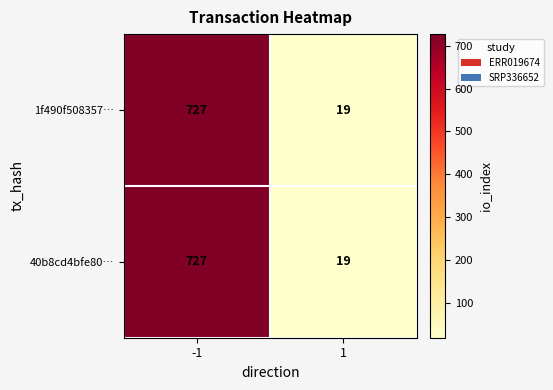

Reading left to right, transcribe all the data shown in this chart.

1f490f508357…: -1=727	1=19
40b8cd4bfe80…: -1=727	1=19